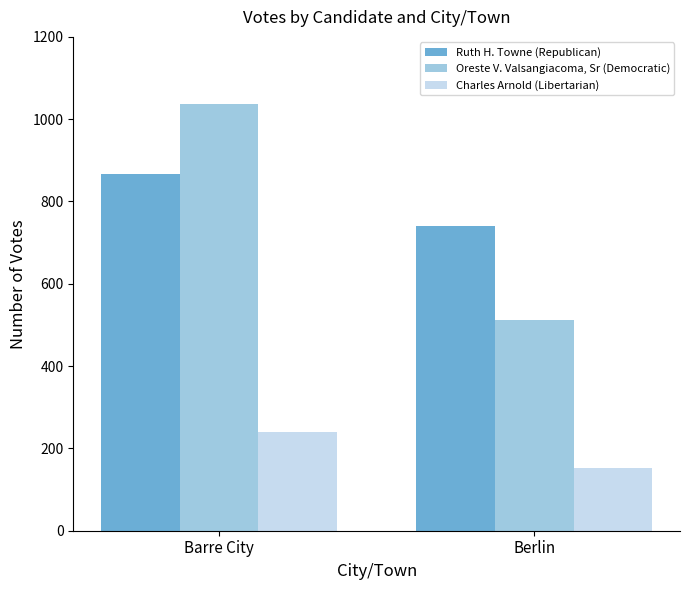

Count the Charles Arnold (Libertarian) values in the range 152 to 239.

2